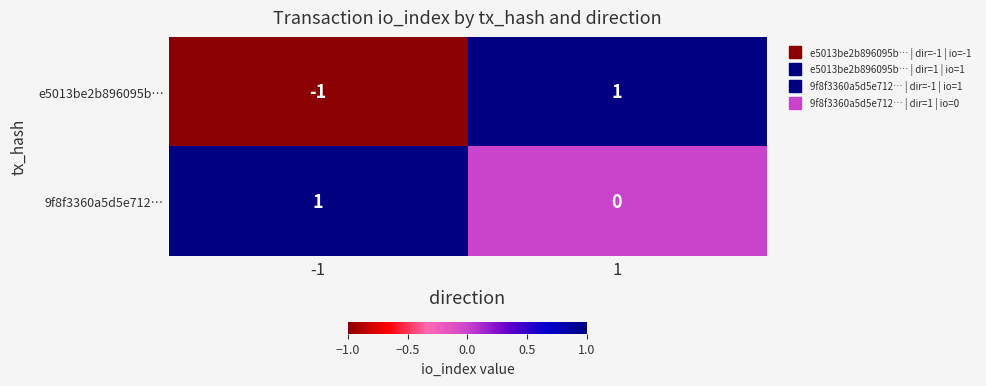

Between -1 and 1, which series saw the biggest shift?

e5013be2b896095b…